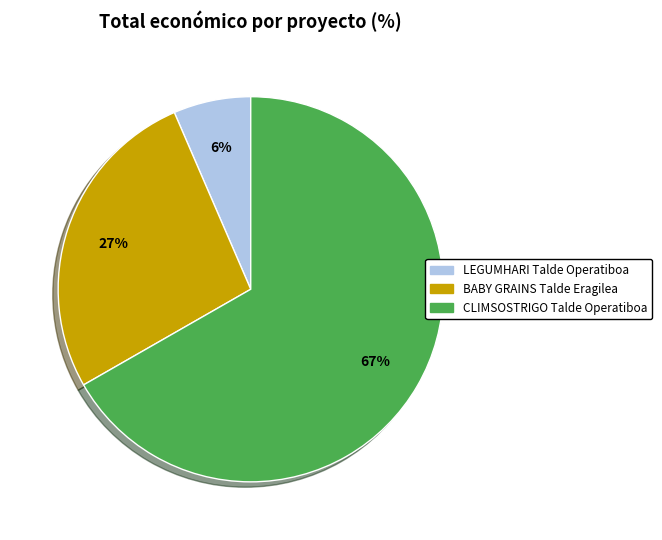

To the nearest percent, what is the difference between the CLIMSOSTRIGO Talde Operatiboa and BABY GRAINS Talde Eragilea slice percentages?

40%